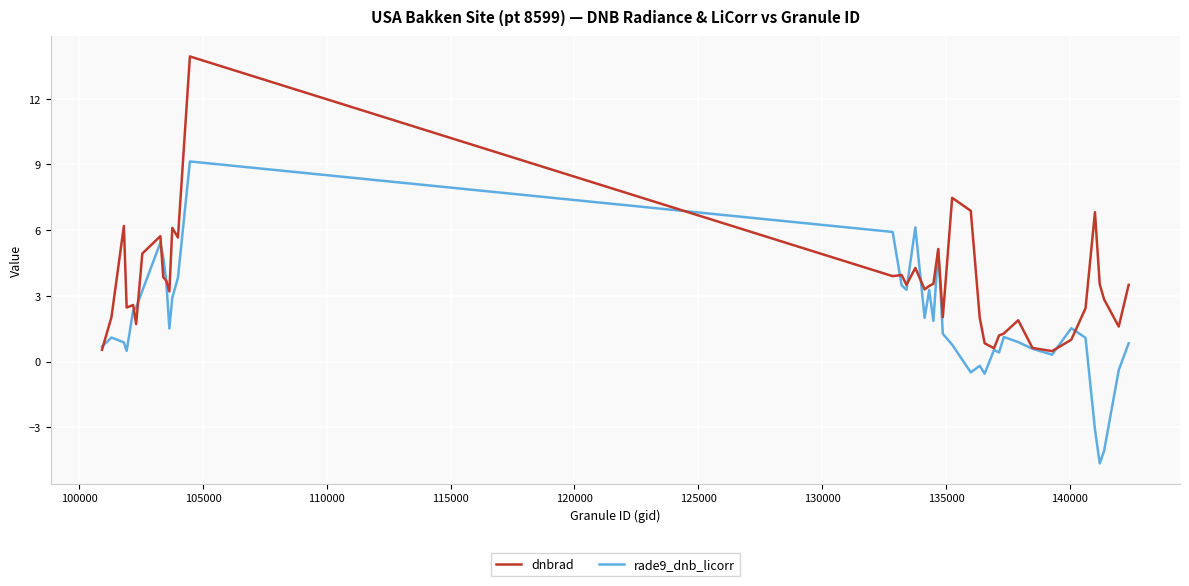

What is the lowest value of the dnbrad series?

0.5